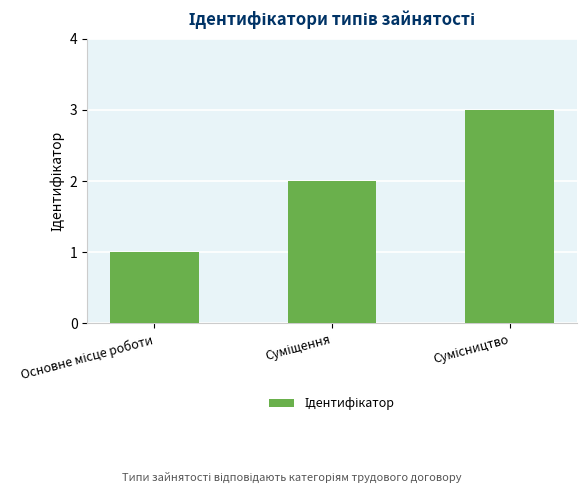

What is the maximum value shown in the chart?

3